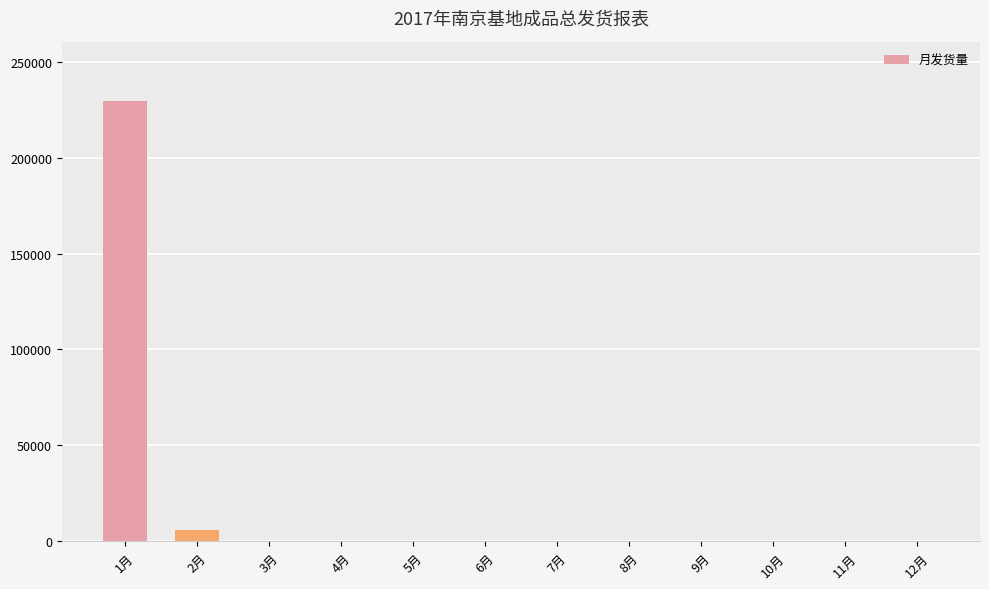

The chart shows a value of 99990 at 8月. True or false?

False